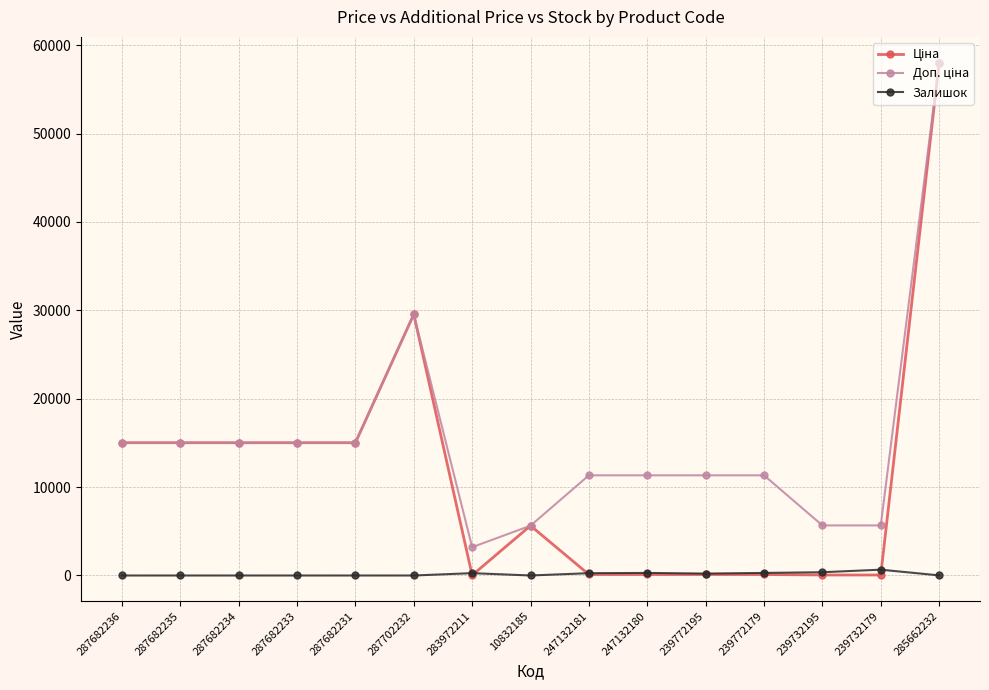

True or false: Залишок has a value of 658.0 at 239732179.

True